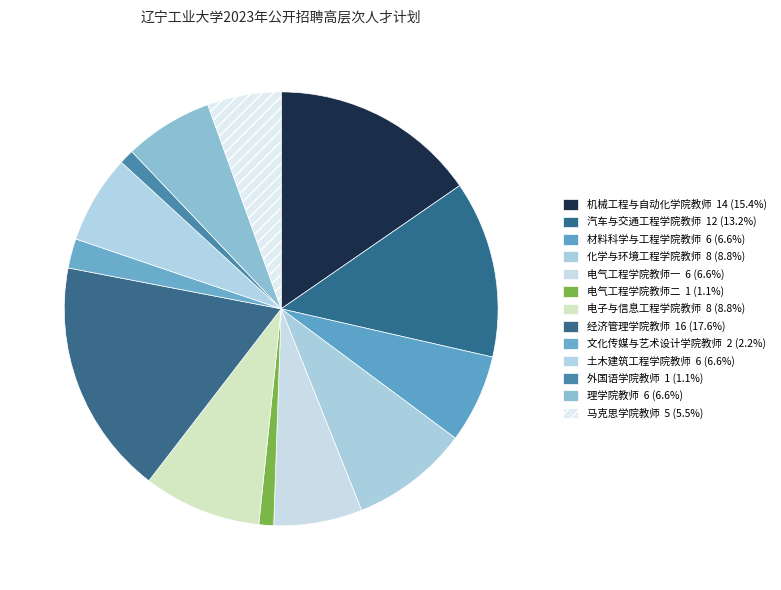

Combined, do 马克思学院教师 and 材料科学与工程学院教师 account for over 50%?

No